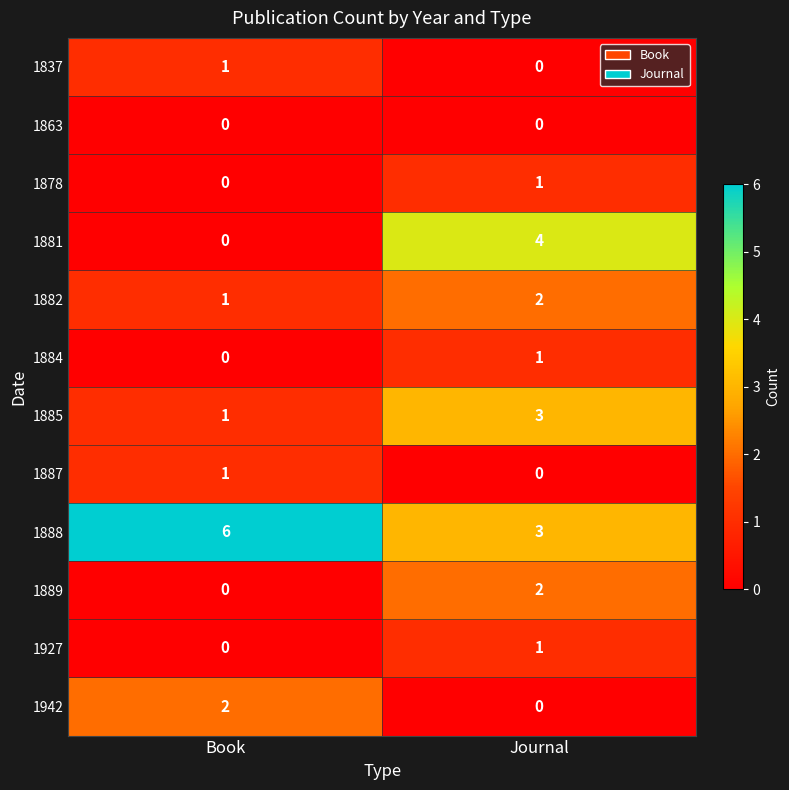

How many distinct data groups are displayed?

12